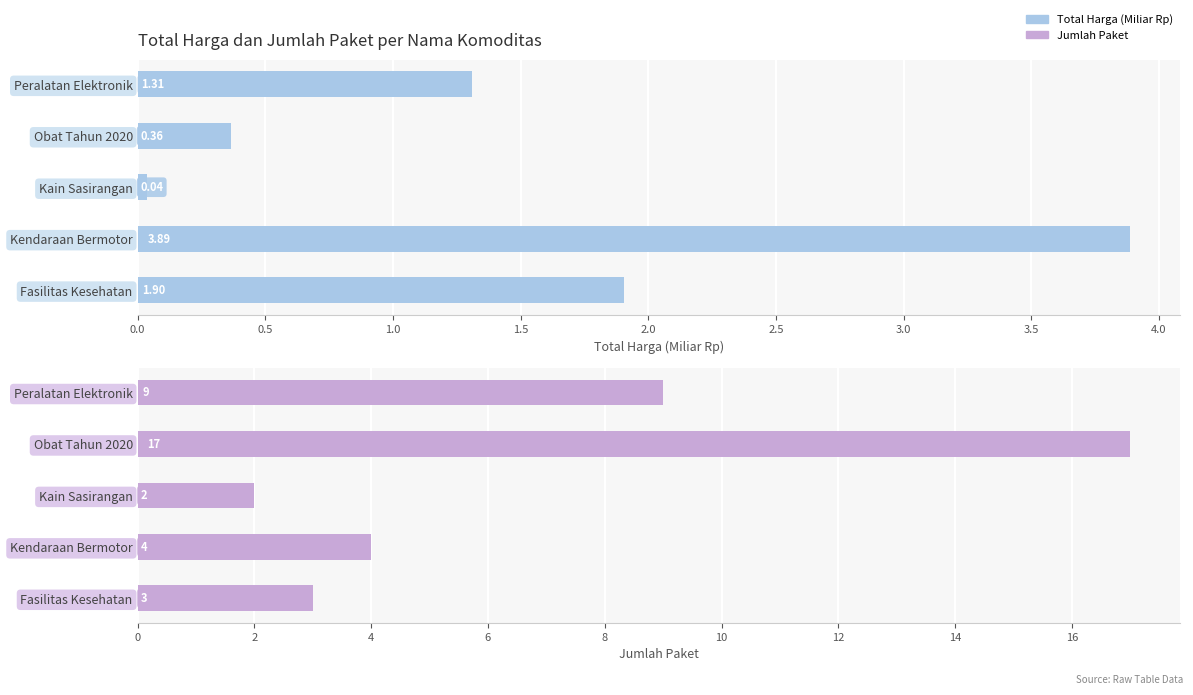

Rank the series by their average value, from lowest to highest.

Total Harga (Miliar Rp), Jumlah Paket